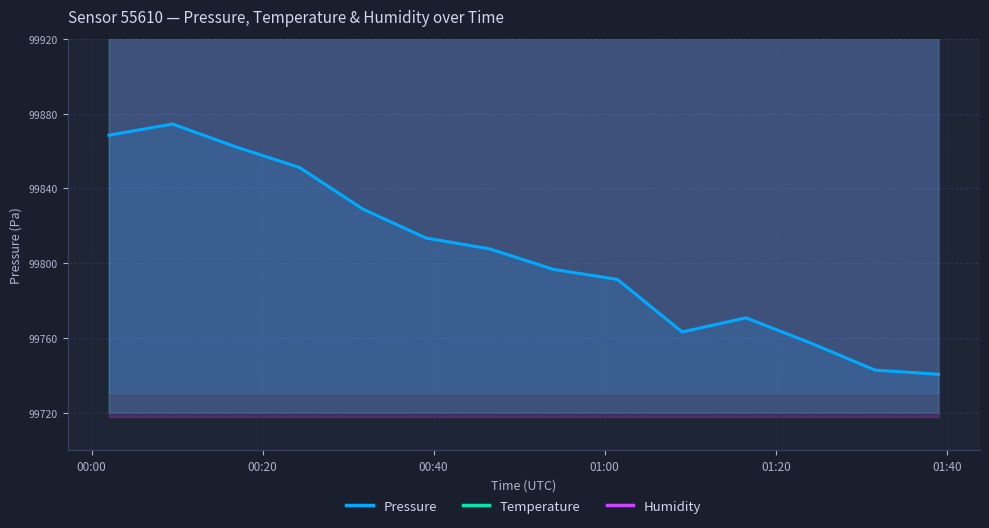

True or false: Humidity and Pressure intersect in this chart.

False